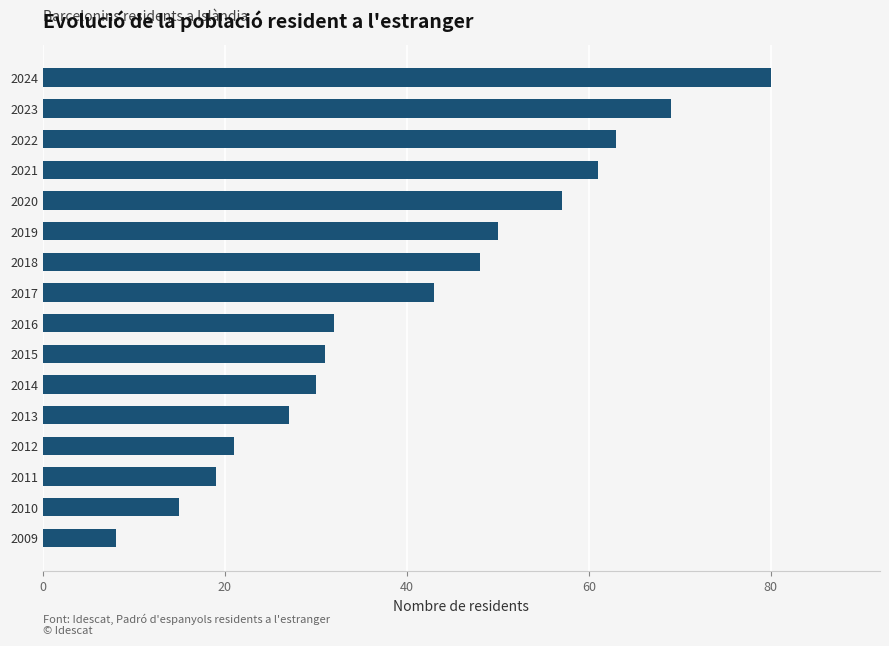

What is the average value?

41